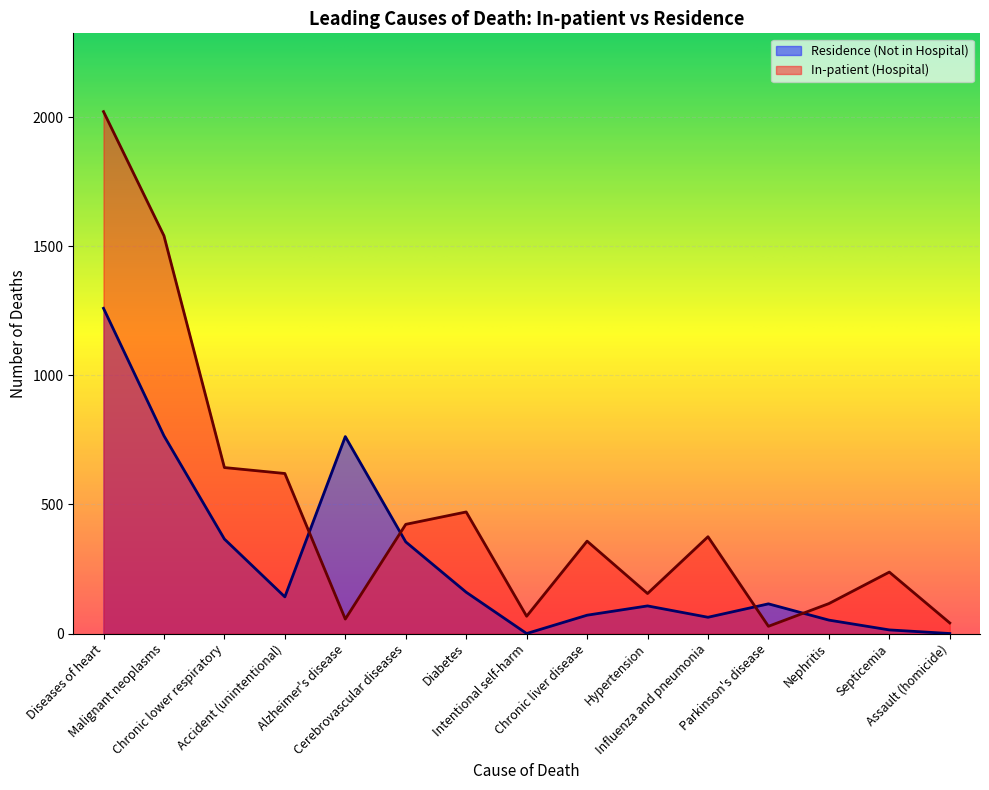

What is the difference between the highest and lowest values at Cerebrovascular diseases?

68